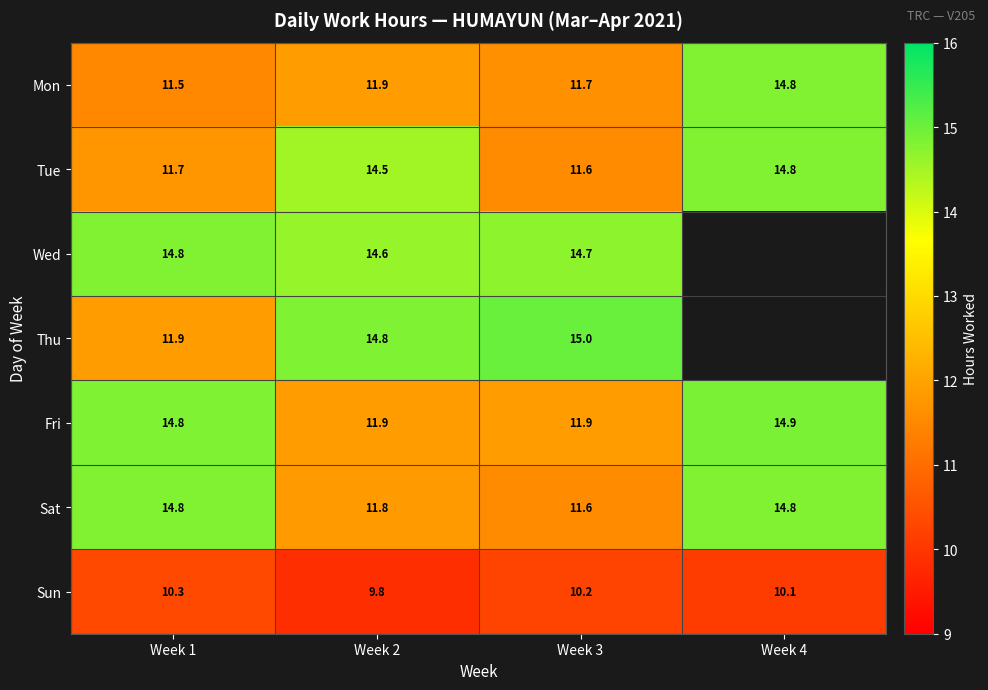

Where is Sun nearest to the value 10?

Week 4